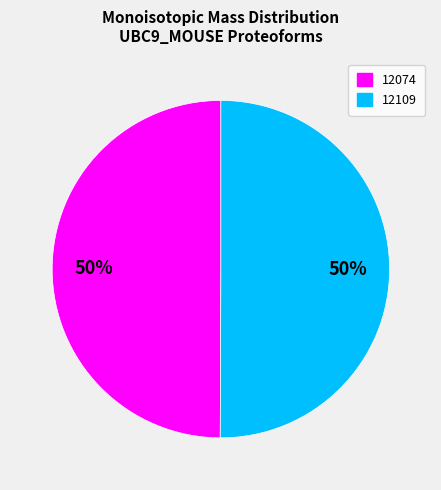

To the nearest percent, what is the combined percentage of 12109 and 12074?

100%